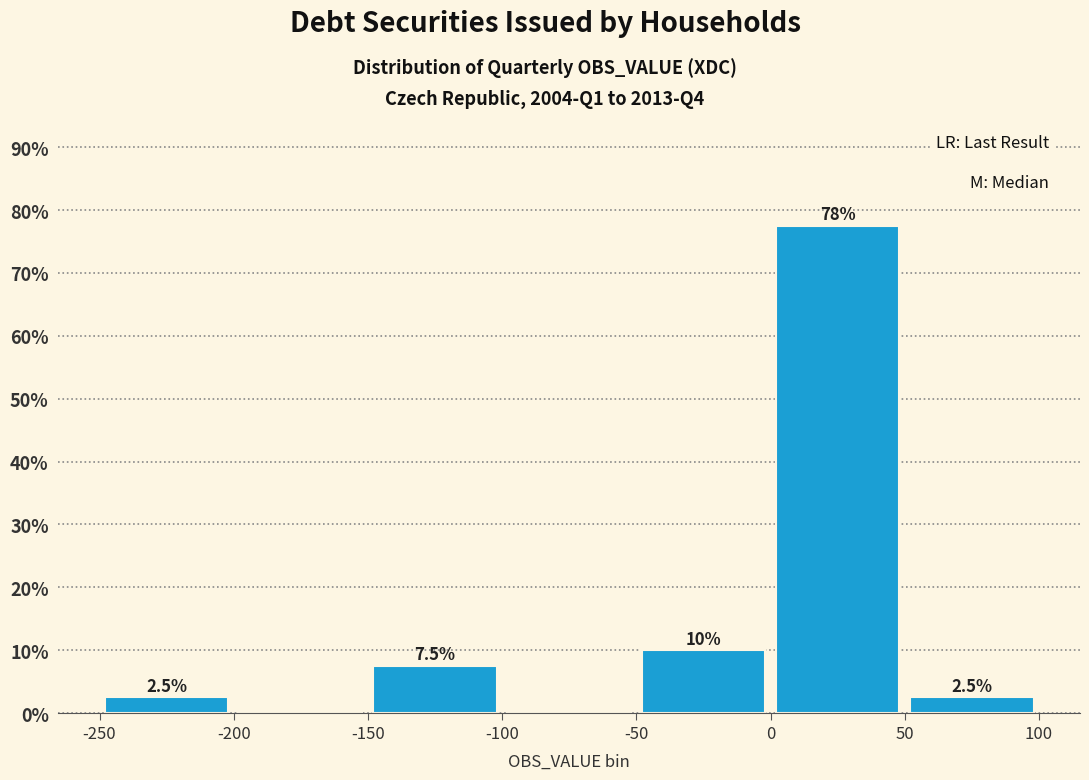

Which range on the x-axis has the tallest bar?

0 to 50